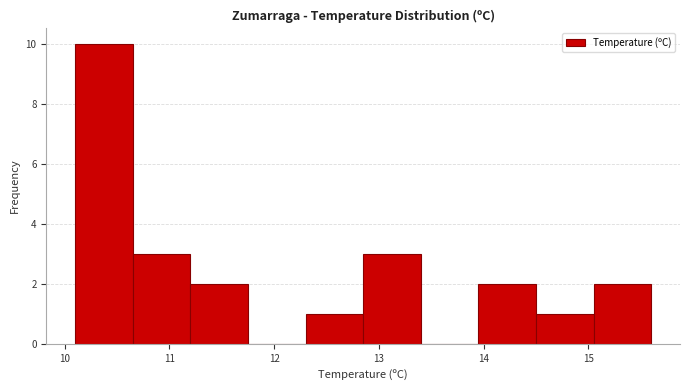

How tall is the bar that spans 10.10 to 10.65 on the x-axis? Neither the bar edges nor the heights are printed on the chart, so give them approximately, as read against the axes.

10